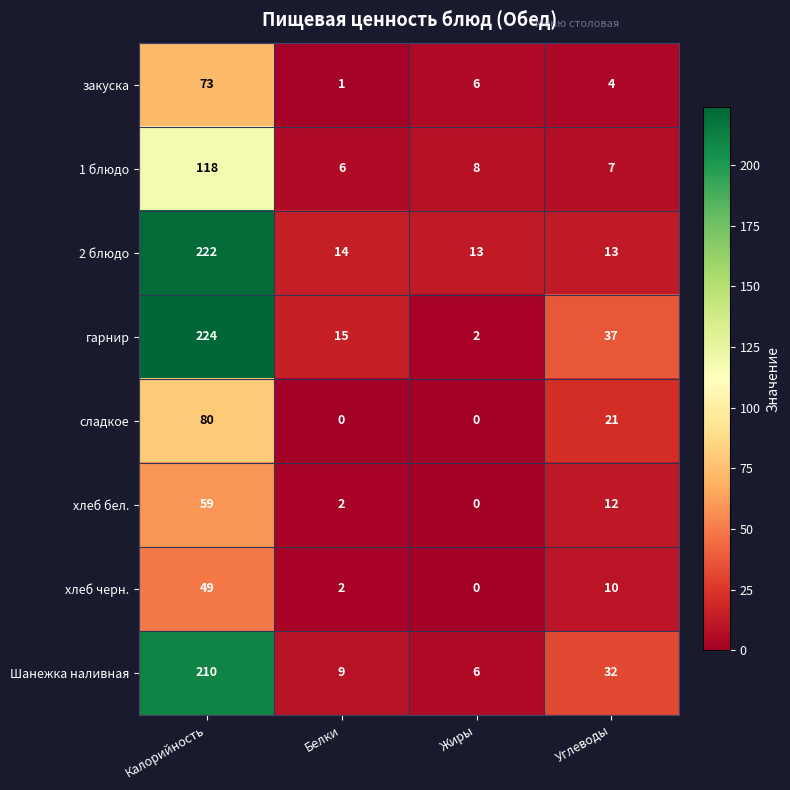

List the series in order of their peak value, lowest first.

хлеб черн., хлеб бел., закуска, сладкое, 1 блюдо, Шанежка наливная, 2 блюдо, гарнир